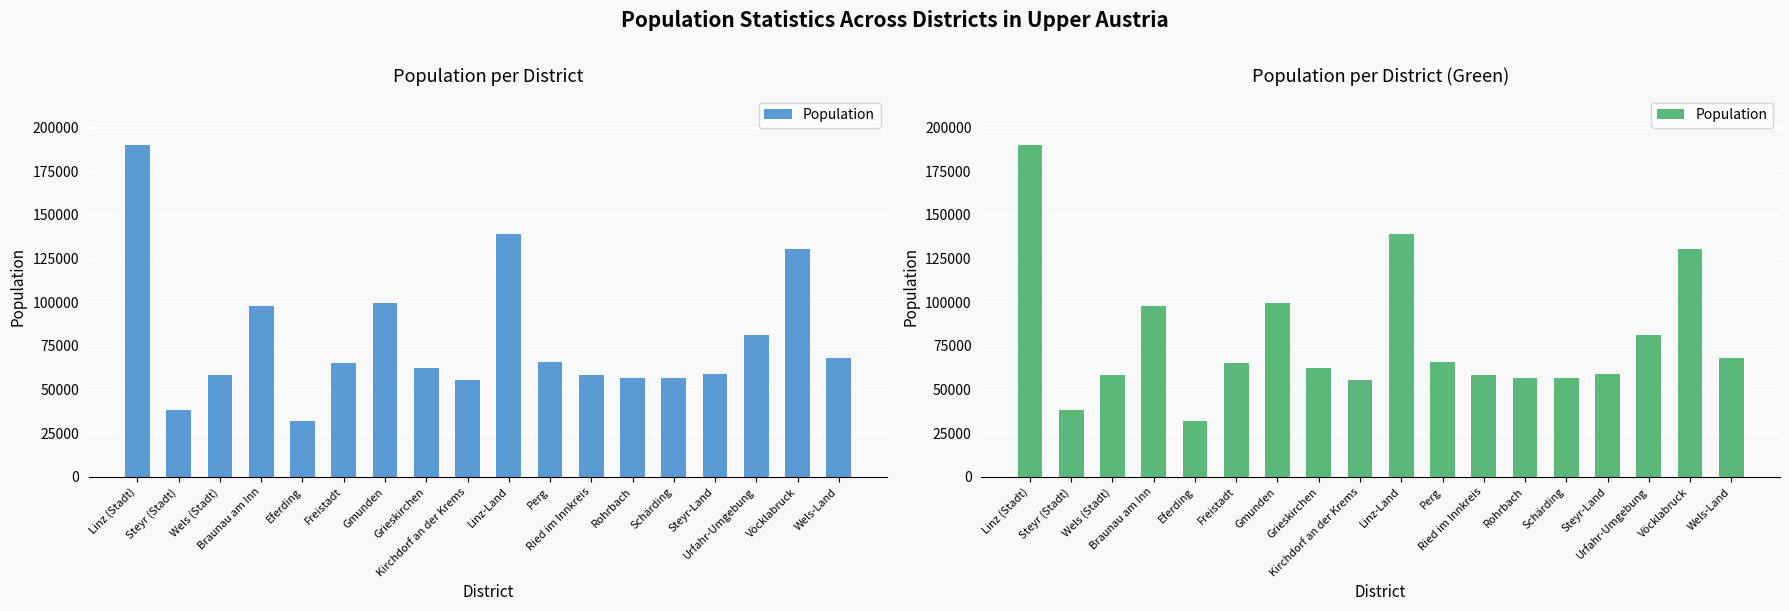

What is the smallest value displayed?

31741